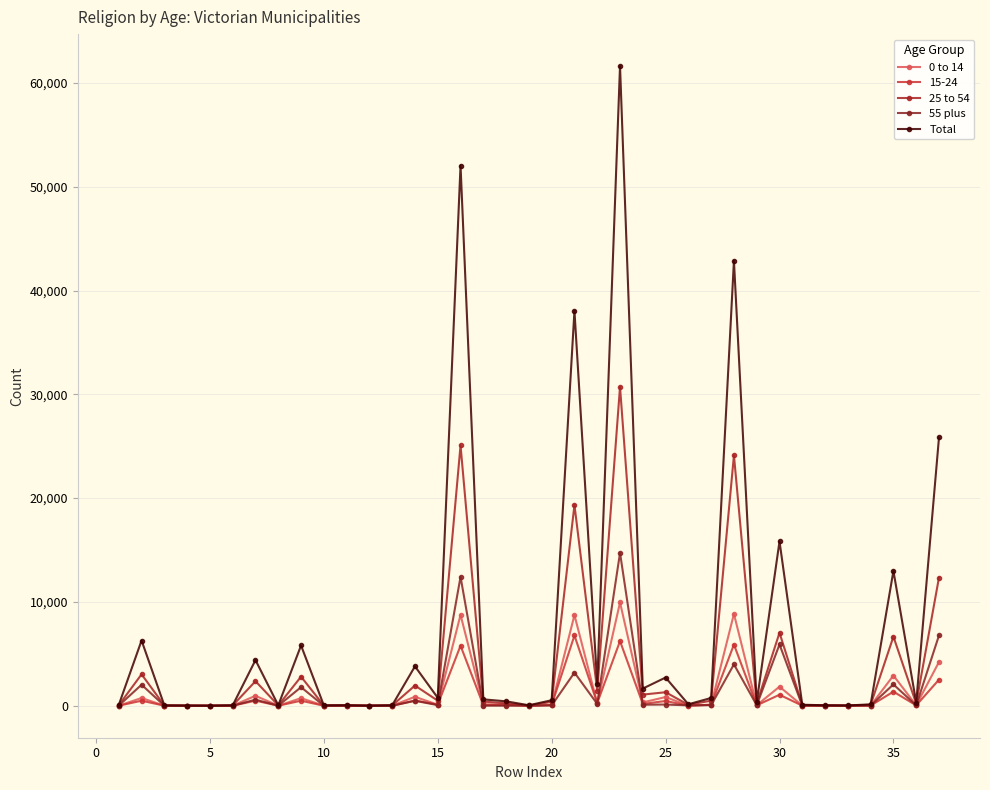

How many interior local peaks does the Total series have?

12